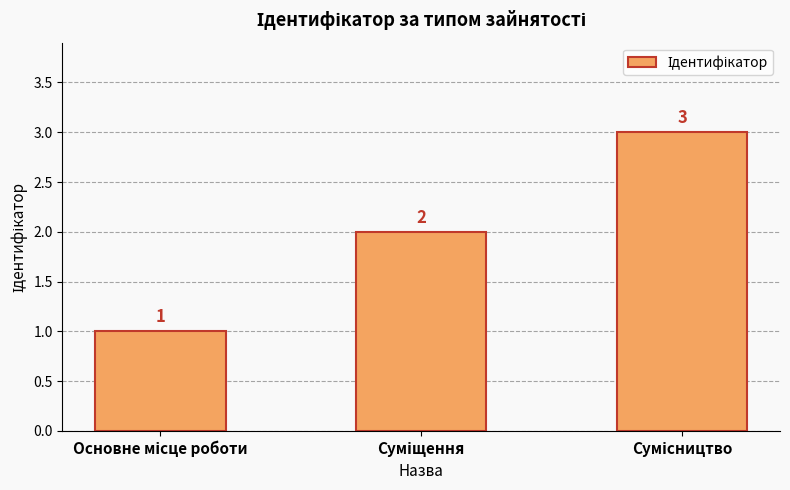

What is the sum of all values?

6